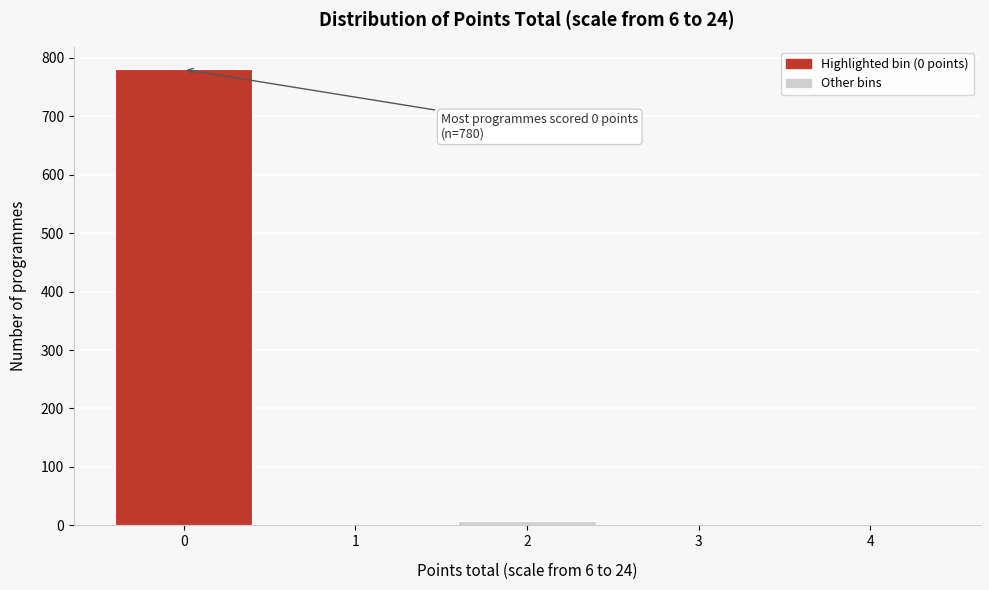

Which range on the x-axis has the tallest bar?

-0.5 to 0.5